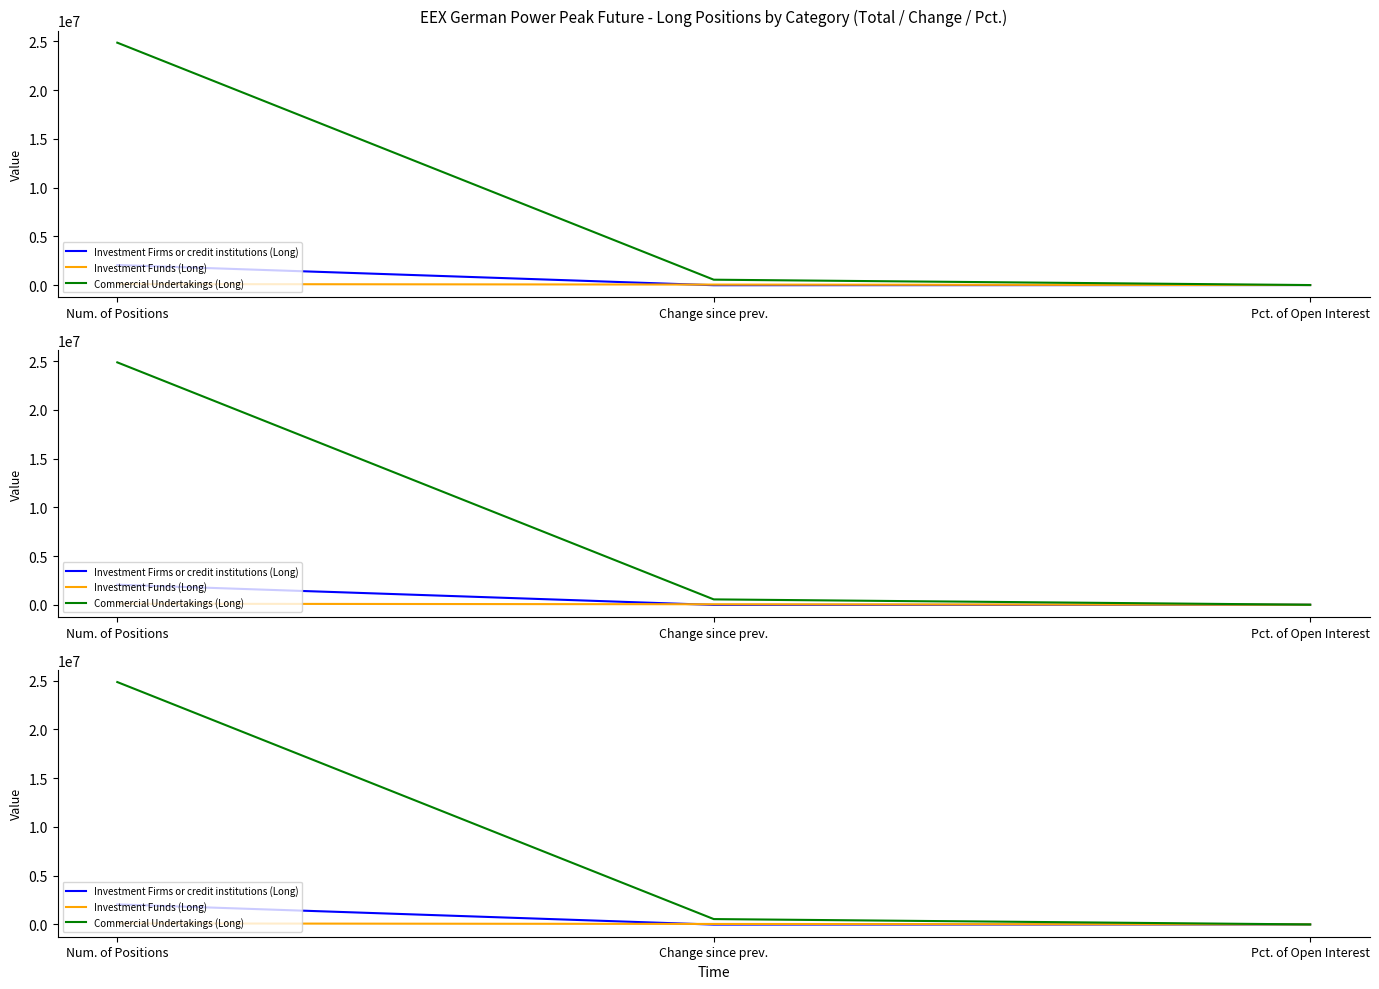

Is it true that Investment Funds (Long) equals 24431.9 at Change since prev.?

False